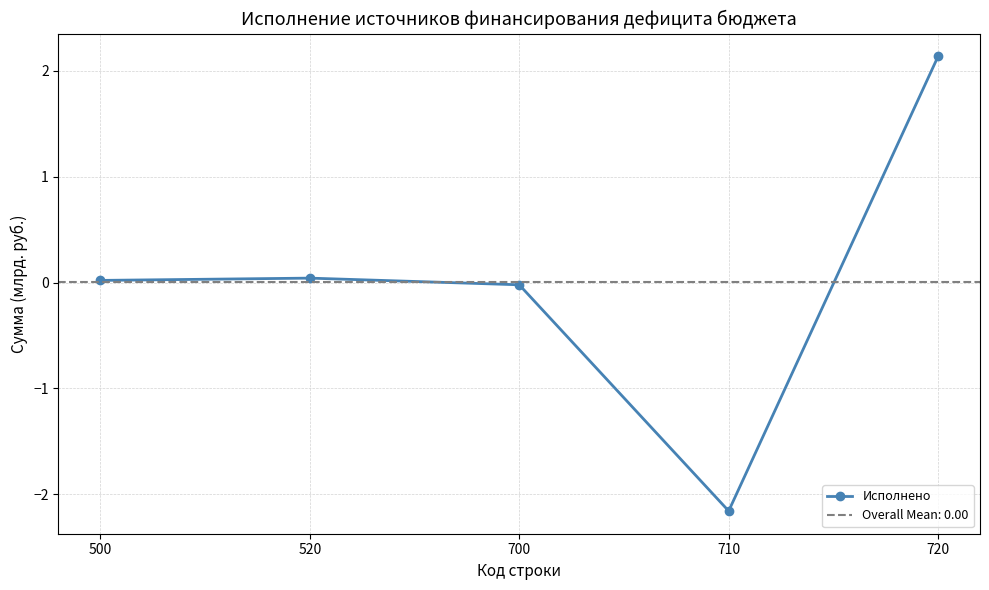

The value at 520 is 0.1. True or false?

False